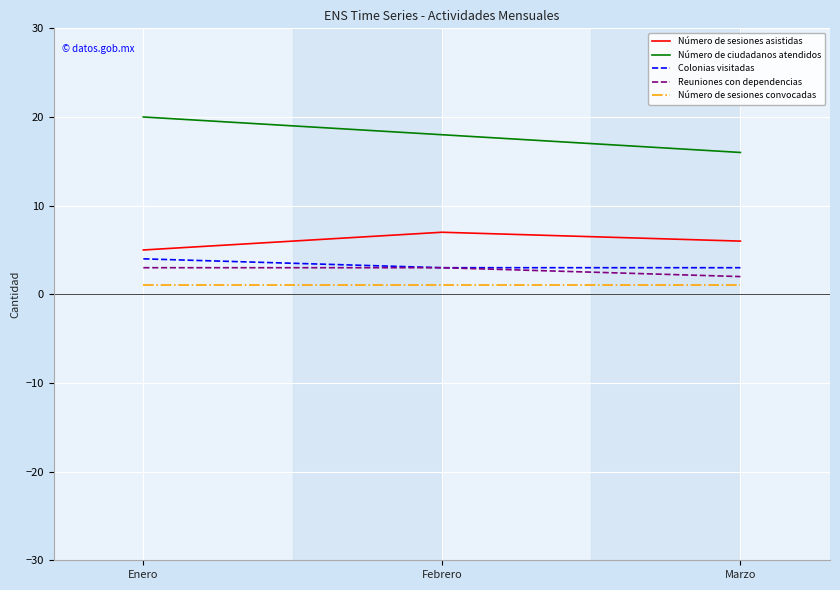

Rank the categories by Número de ciudadanos atendidos value from lowest to highest.

Marzo, Febrero, Enero